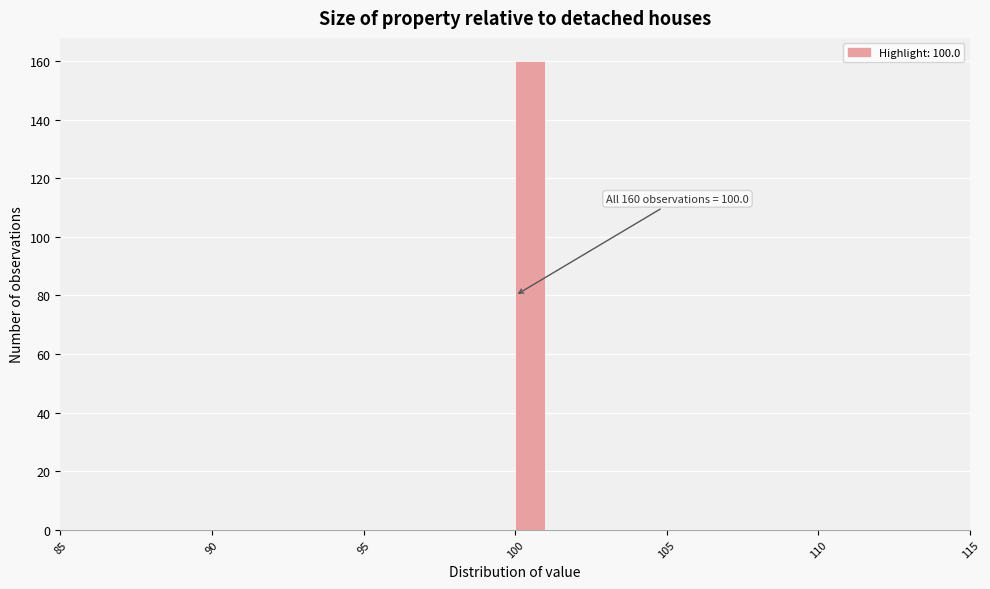

Around what value on the x-axis is the tallest bar? Give the approximate position of its centre, as read against the axis.

100.5